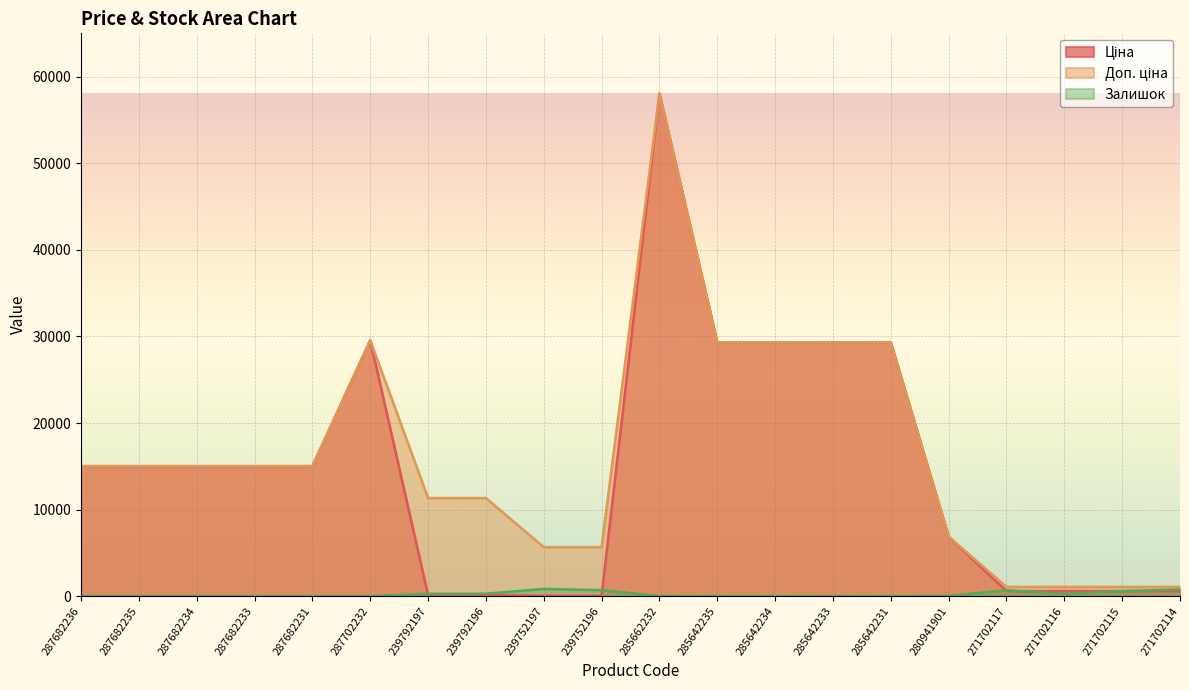

At which label does Залишок reach its peak?

239752197